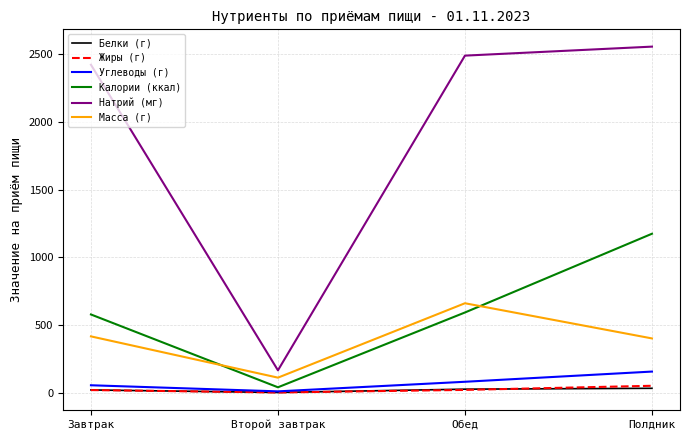

At which category is the sum across all series the highest?

Полдник